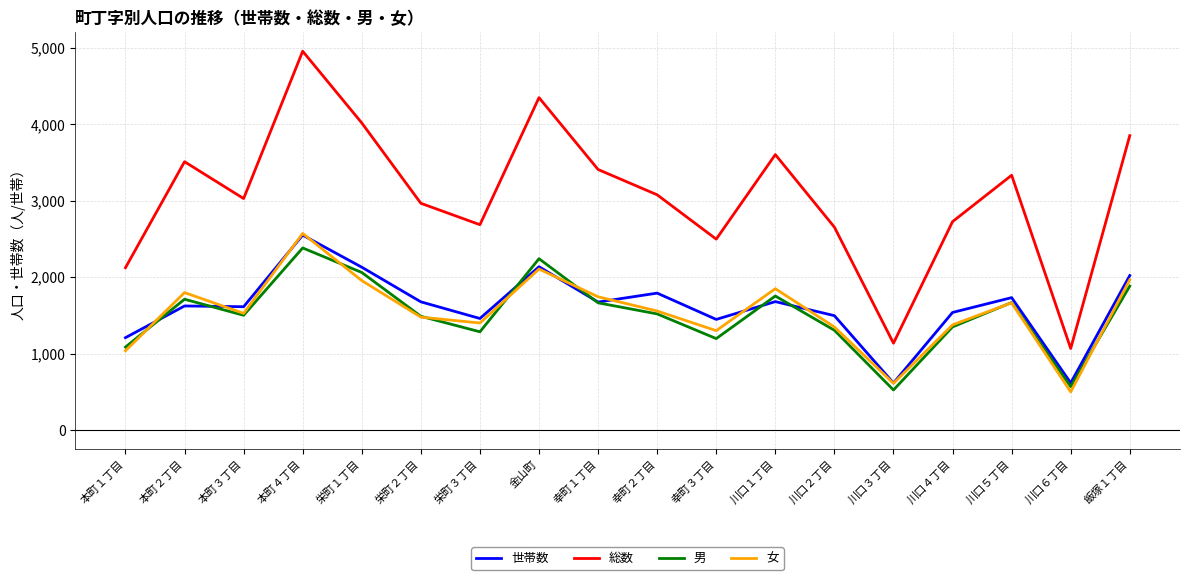

What is the highest value of the 女 series?

2573